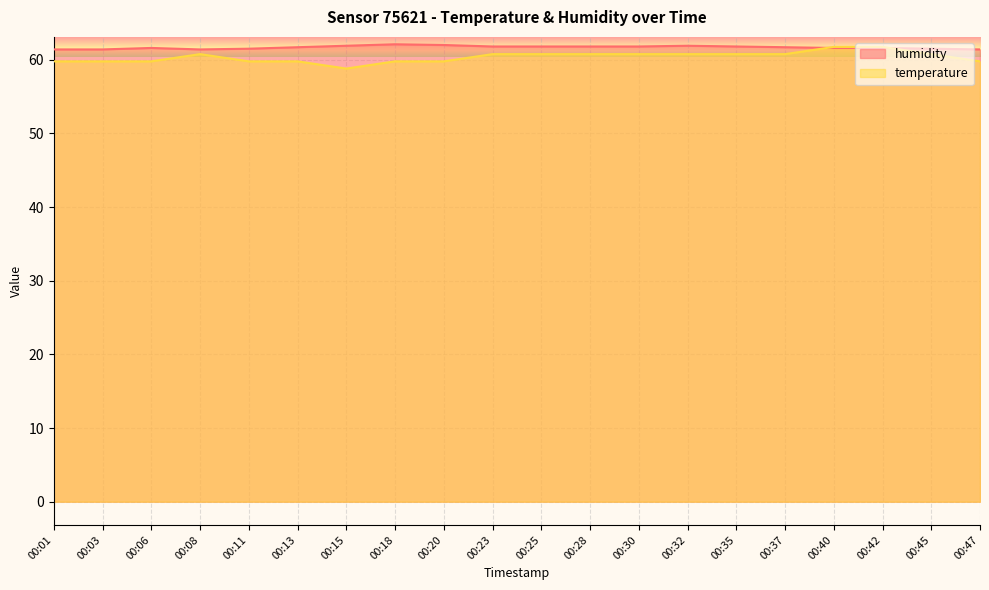

What is the value of the temperature point at the 12th from the left?

60.8